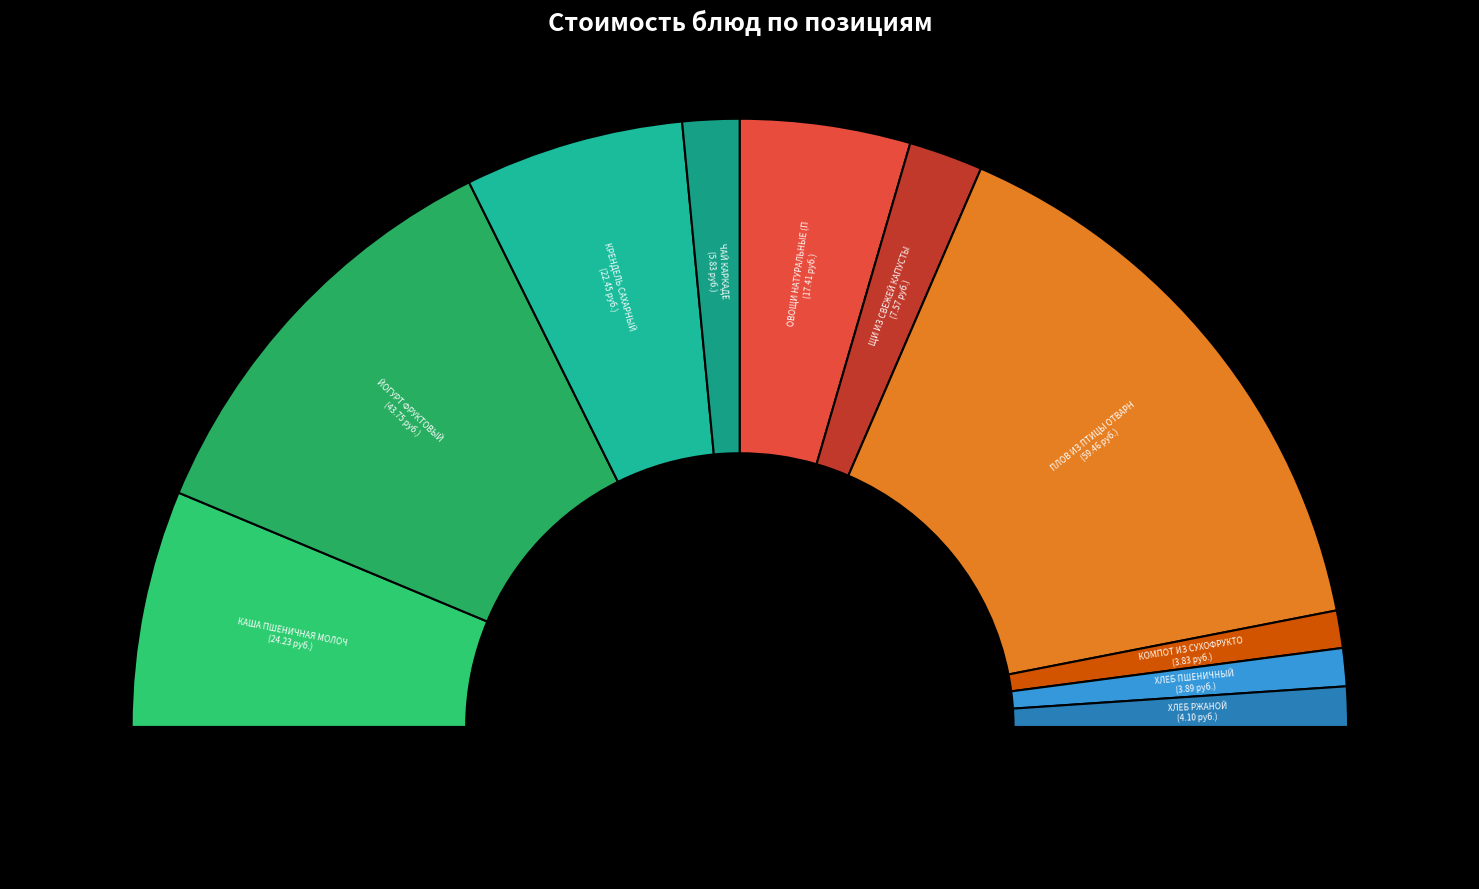

True or false: ЩИ ИЗ СВЕЖЕЙ КАПУСТЫ accounts for 4% of the total.

True